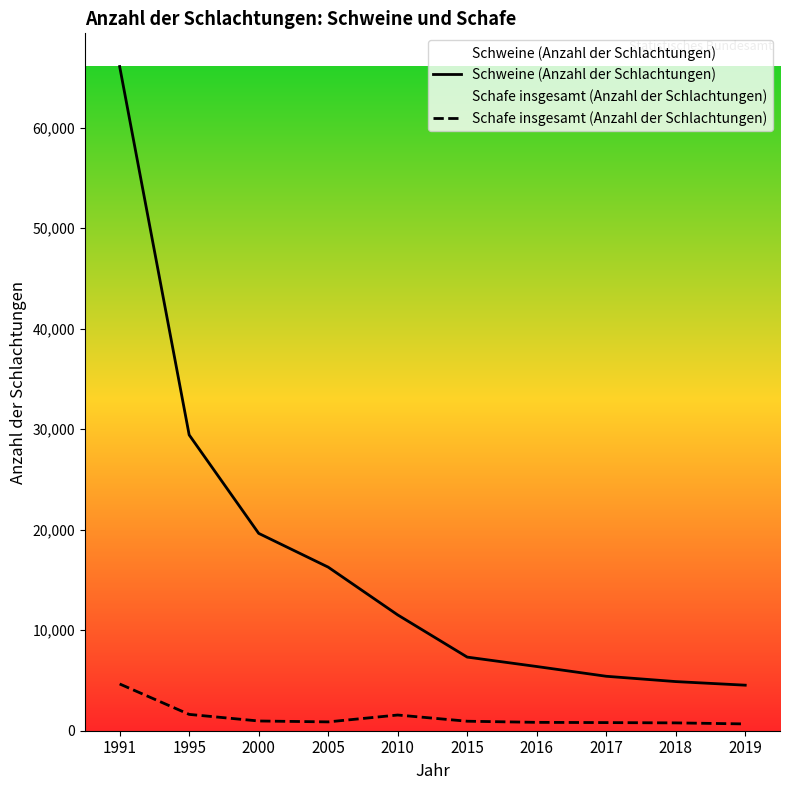

What is the difference between the second highest and minimum values in the Schafe insgesamt (Anzahl der Schlachtungen) series?

949